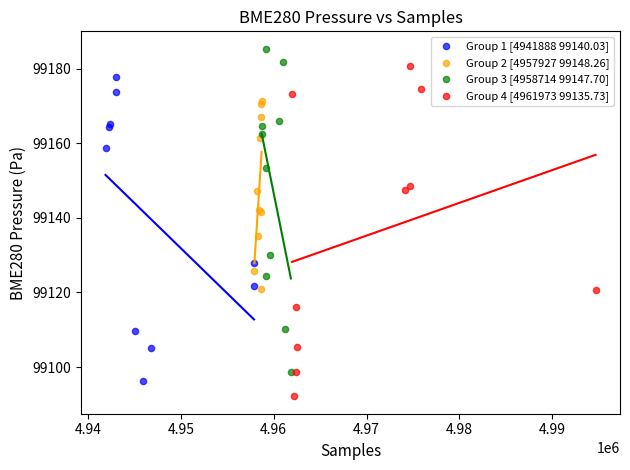

What are all the series names shown in the legend?

Group 1 [4941888 99140.03], Group 2 [4957927 99148.26], Group 3 [4958714 99147.70], Group 4 [4961973 99135.73]